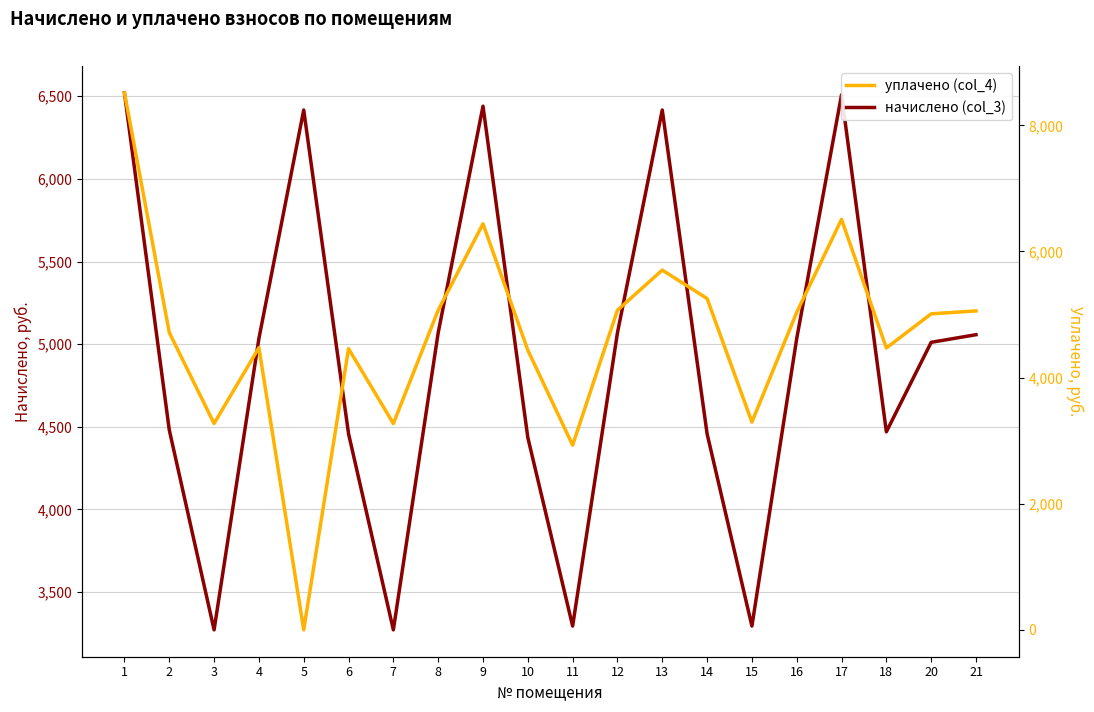

What is the average value of the уплачено (col_4) series?

4649.1